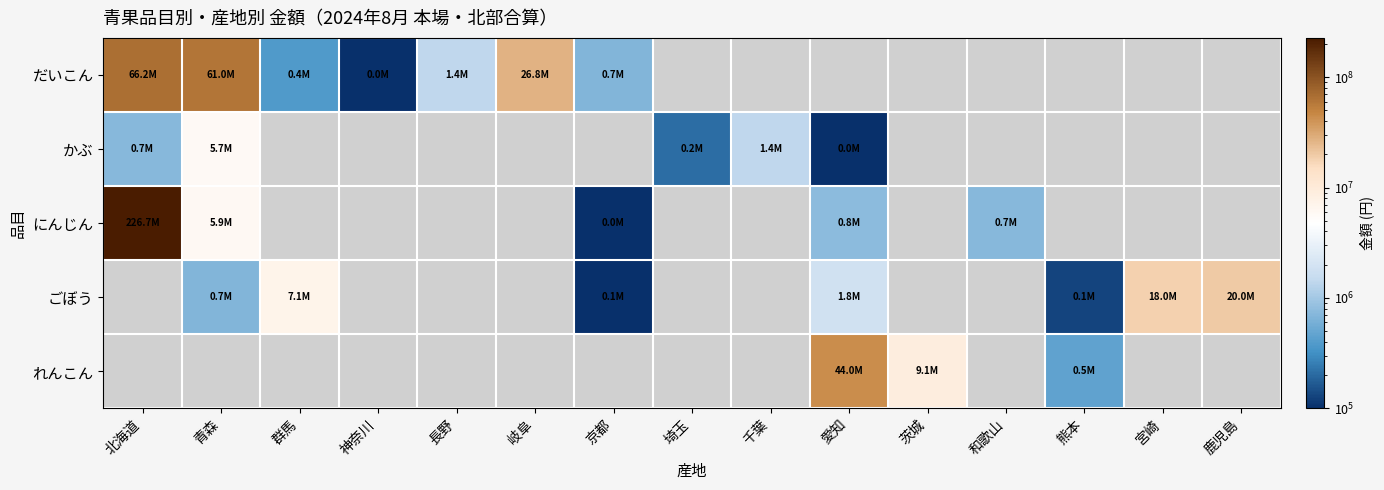

How many categories are shown in the chart?

15